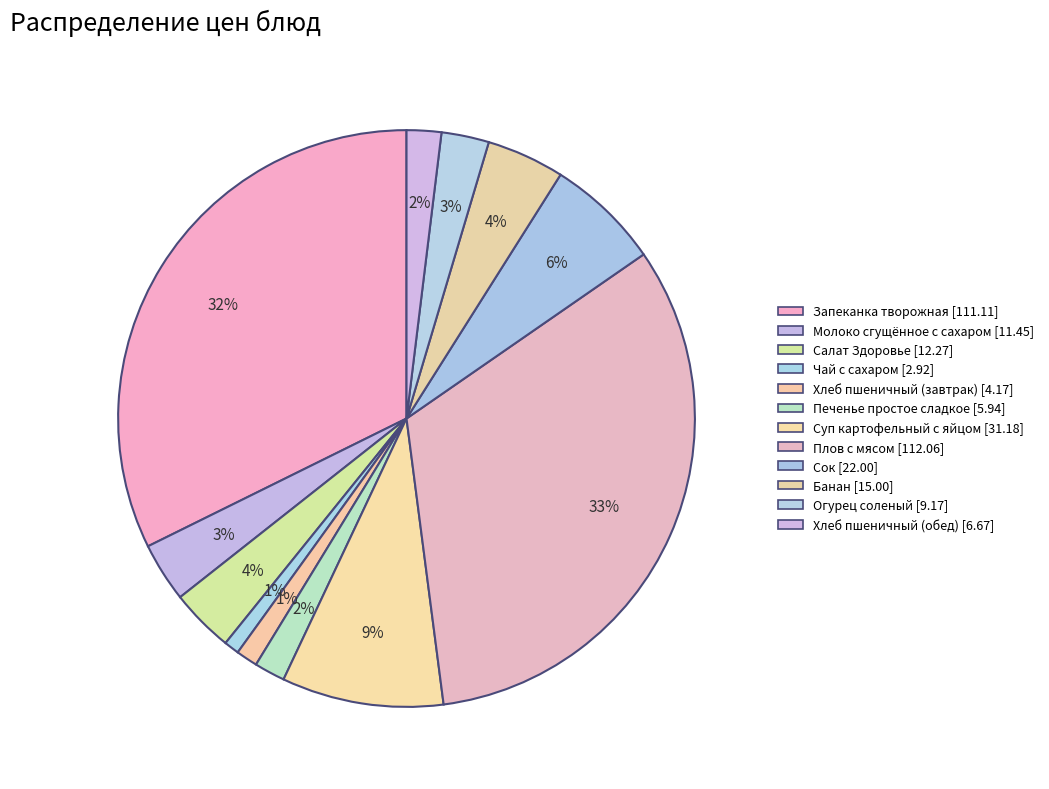

Which category has the biggest portion of the pie?

Плов с мясом